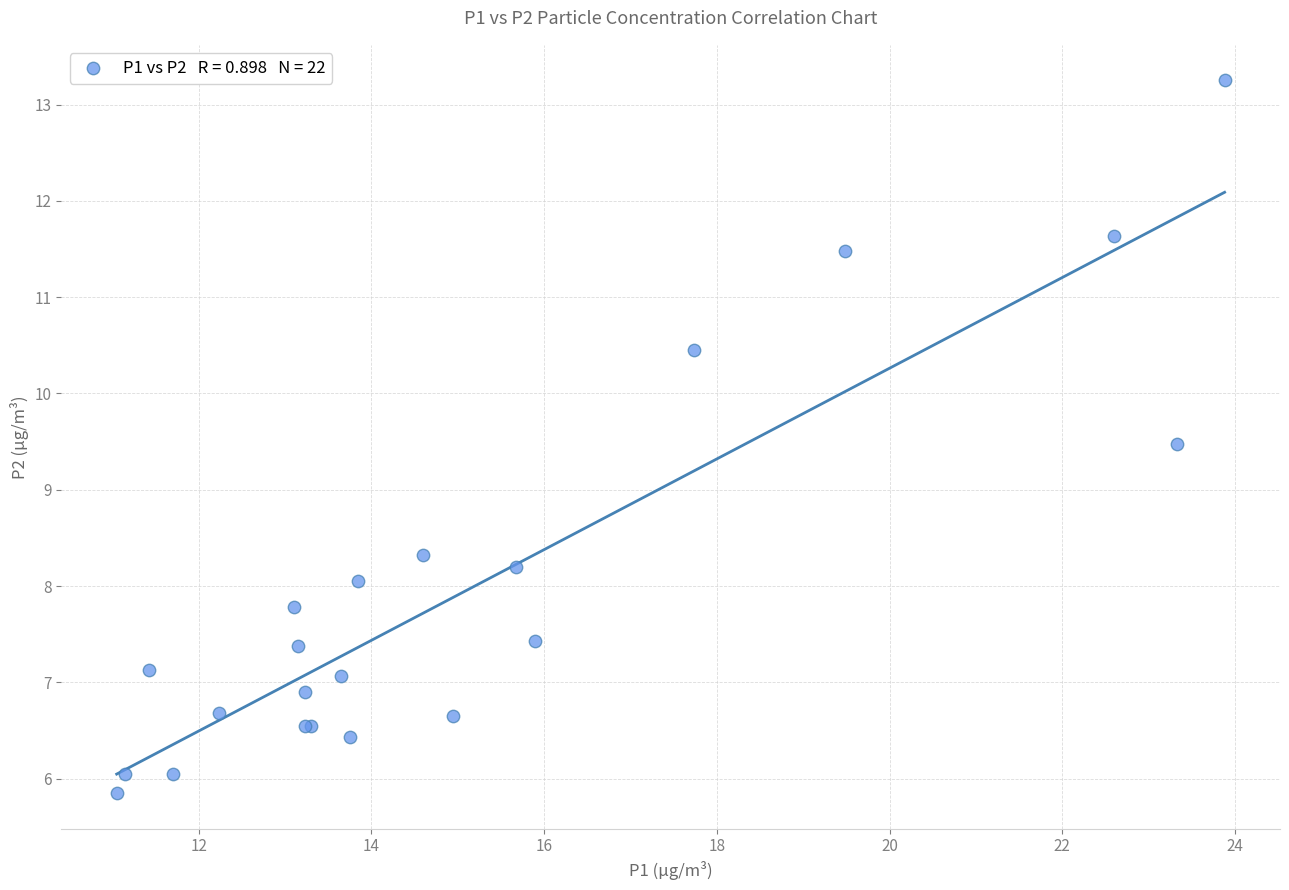

What Y value in the scatter plot is closest to 9?

9.5